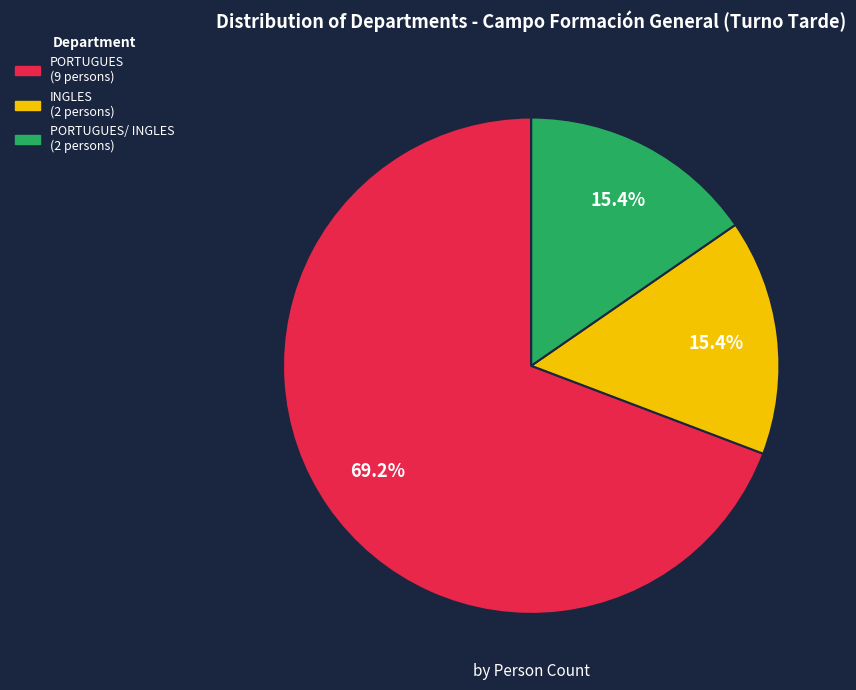

Is there any slice that represents more than half of the pie?

Yes